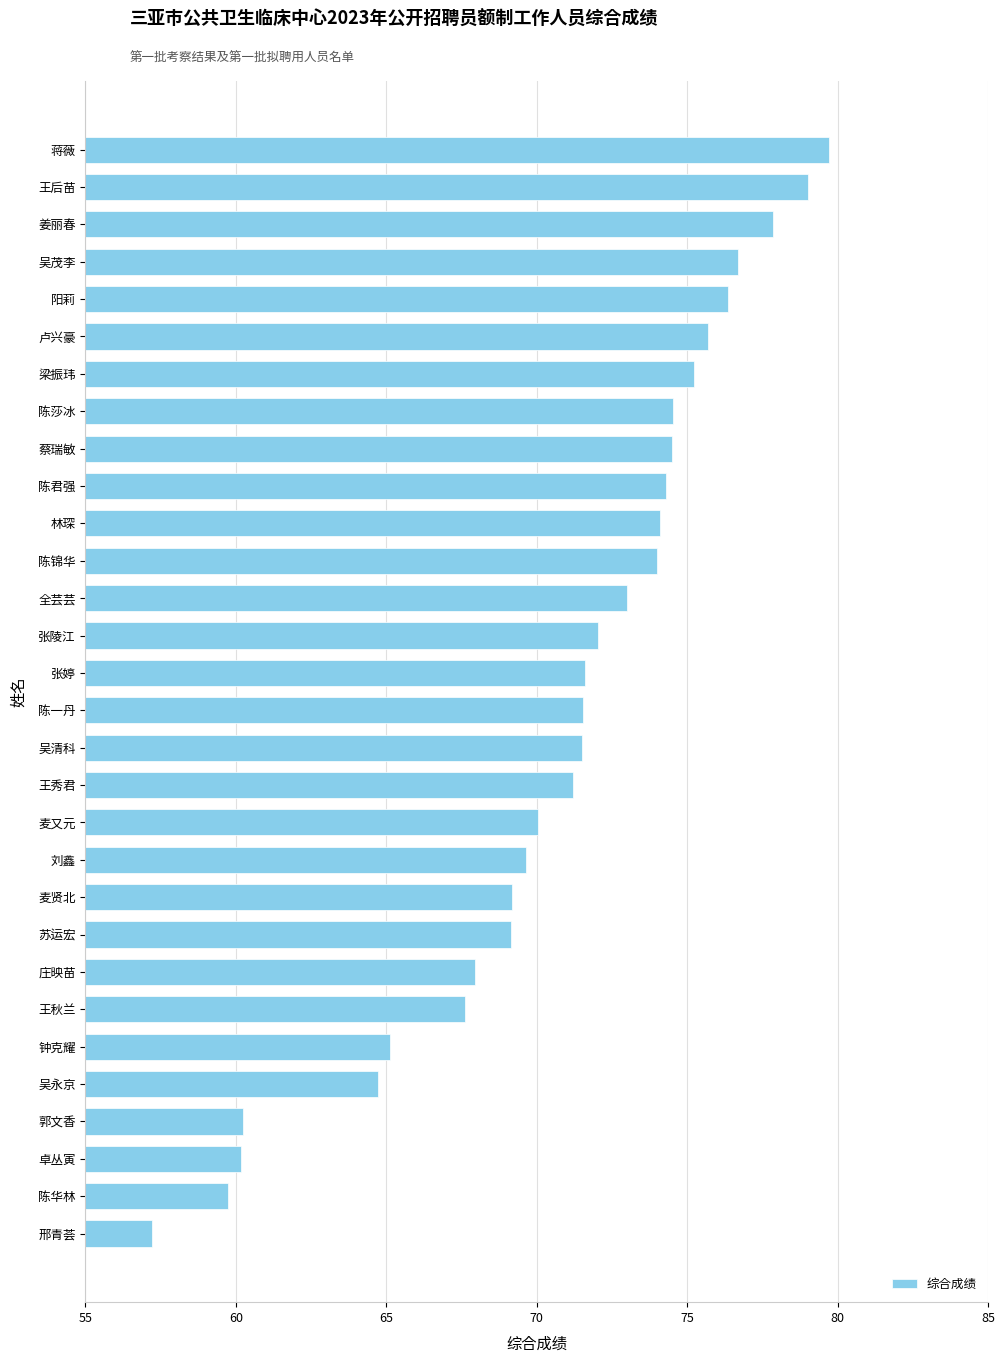

What is the difference between the values at 苏运宏 and 王后苗?

9.9